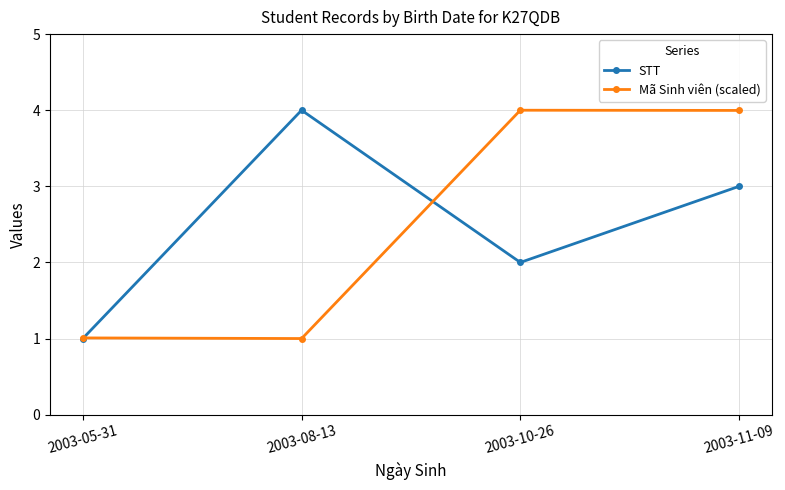

Is the value of STT at 2003-11-09 greater than the value of Mã Sinh viên (scaled) at 2003-05-31?

Yes